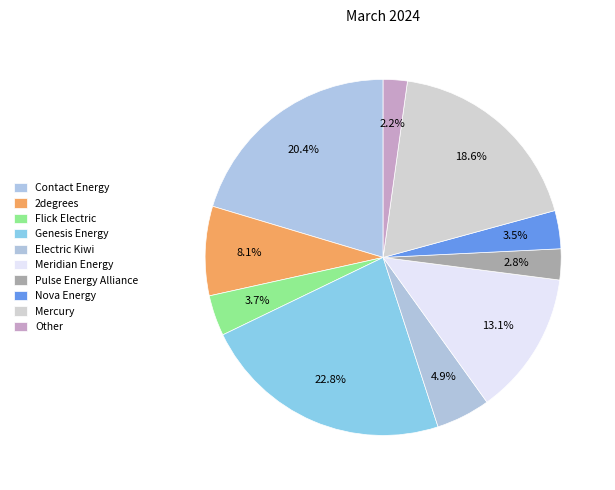

Which category has the biggest portion of the pie?

Genesis Energy